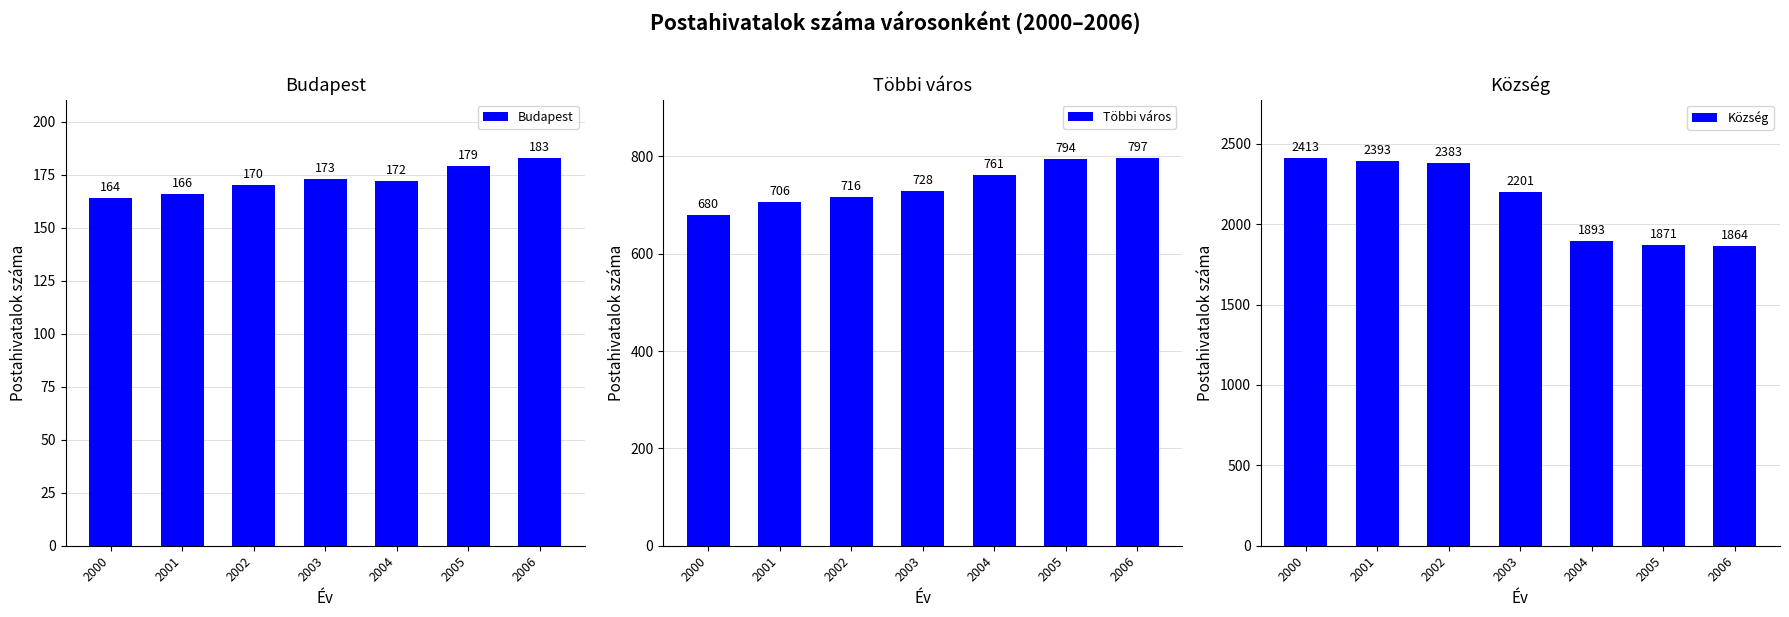

How many categories are shown in the chart?

7